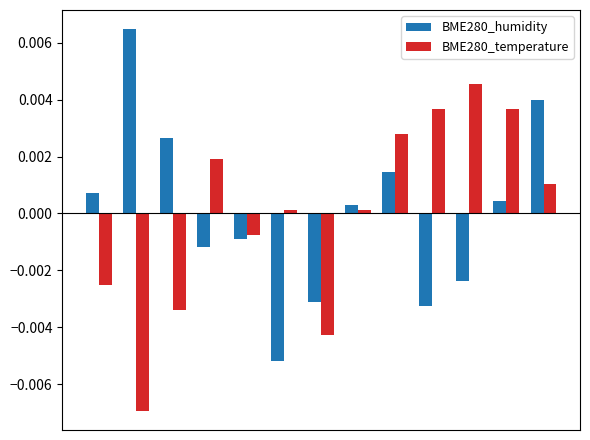

Rank the series by their maximum value, from lowest to highest.

BME280_temperature, BME280_humidity